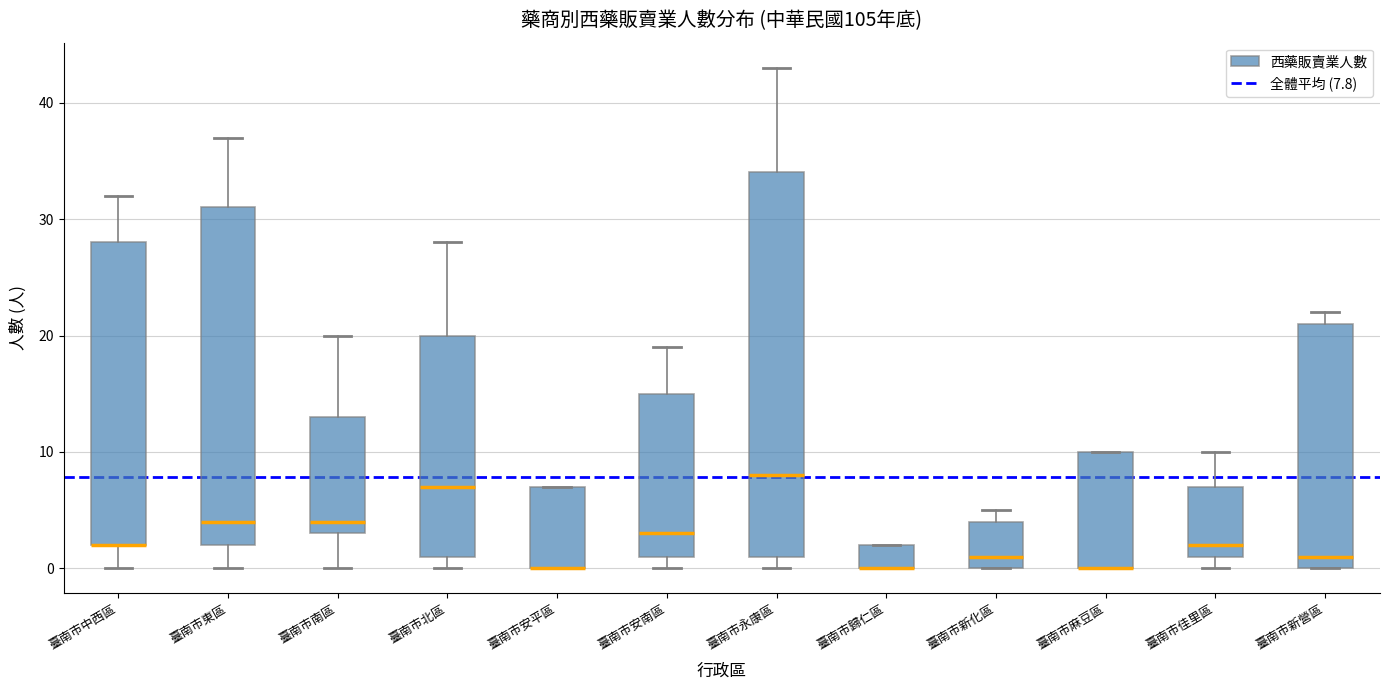

Reading left to right, read every box against the y-axis: the position of its median line, the range the box covers, and the ends of its whiskers. The values are not printed on the chart, so give them approximately, as read against the axis.

臺南市中西區: median 2 (drawn on the box's lower edge), box 2 to 28, whiskers 0 to 32
臺南市東區: median 4, box 2 to 31, whiskers 0 to 37
臺南市南區: median 4, box 3 to 13, whiskers 0 to 20
臺南市北區: median 7, box 1 to 20, whiskers 0 to 28
臺南市安平區: median 0 (drawn on the box's lower edge), box 0 to 7, whiskers 0 to 7
臺南市安南區: median 3, box 1 to 15, whiskers 0 to 19
臺南市永康區: median 8, box 1 to 34, whiskers 0 to 43
臺南市歸仁區: median 0 (drawn on the box's lower edge), box 0 to 2, whiskers 0 to 2
臺南市新化區: median 1, box 0 to 4, whiskers 0 to 5
臺南市麻豆區: median 0 (drawn on the box's lower edge), box 0 to 10, whiskers 0 to 10
臺南市佳里區: median 2, box 1 to 7, whiskers 0 to 10
臺南市新營區: median 1, box 0 to 21, whiskers 0 to 22